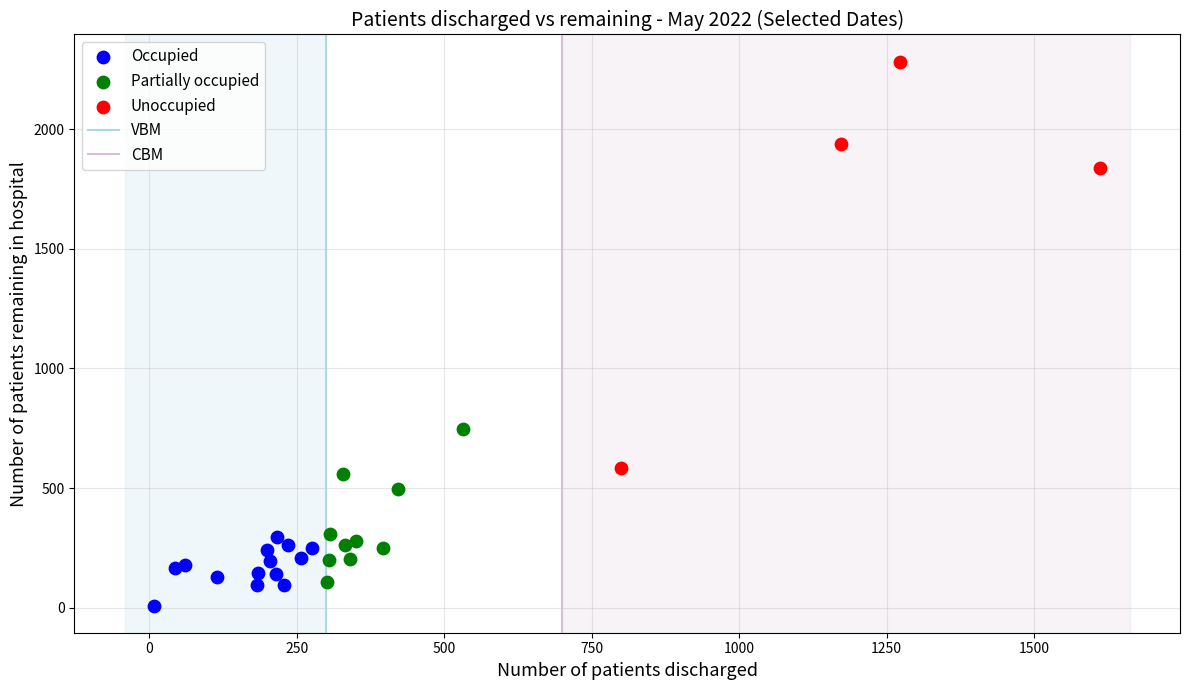

Which series reaches the minimum Y coordinate?

Occupied